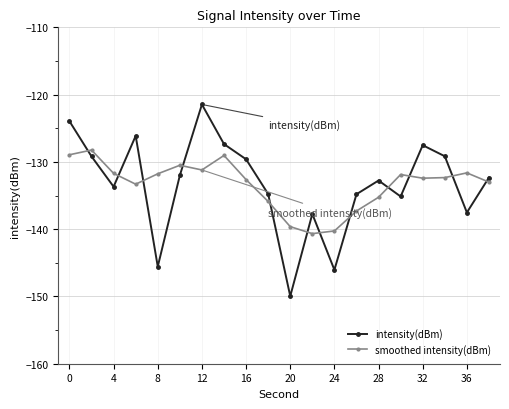

What is the difference between the second highest and second lowest values in the intensity(dBm) series?

22.1